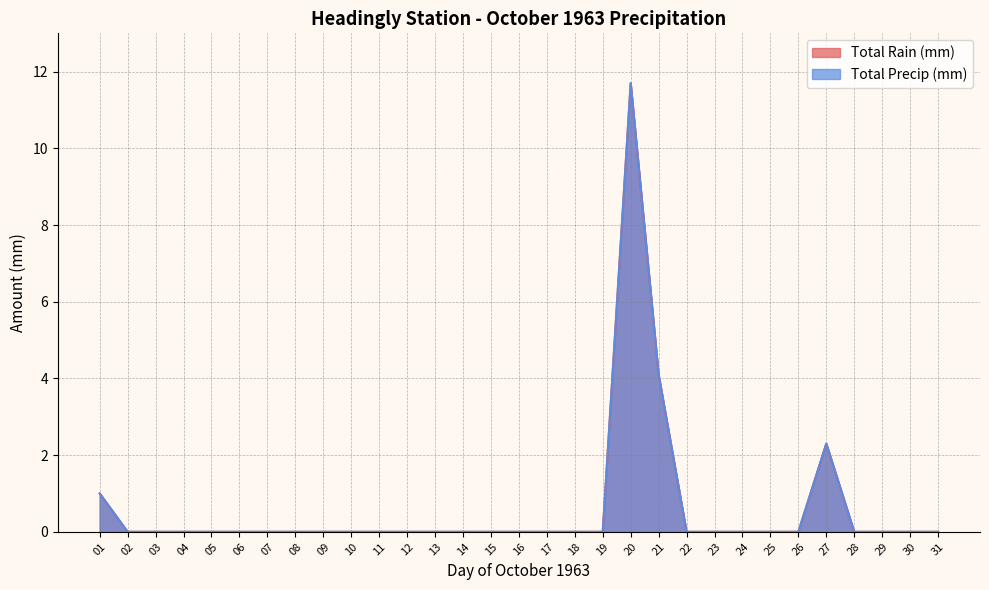

Does the chart have visible grid lines?

Yes